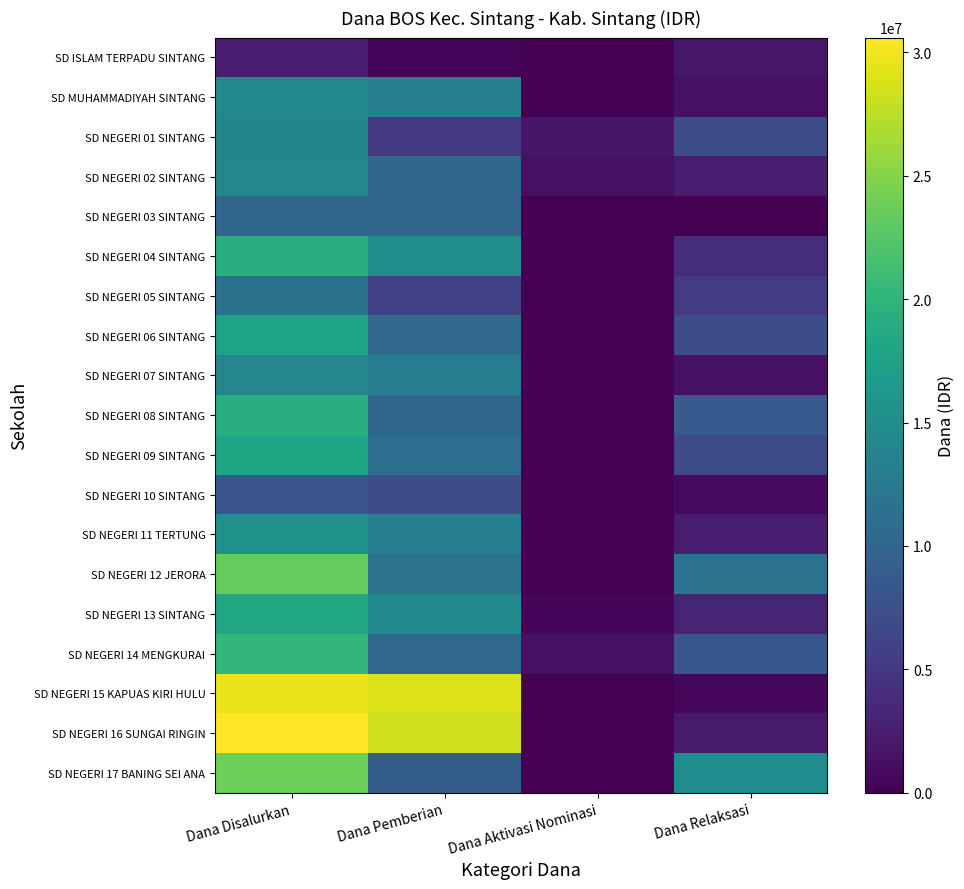

Which label corresponds to the smallest value in the chart?

Dana Aktivasi Nominasi